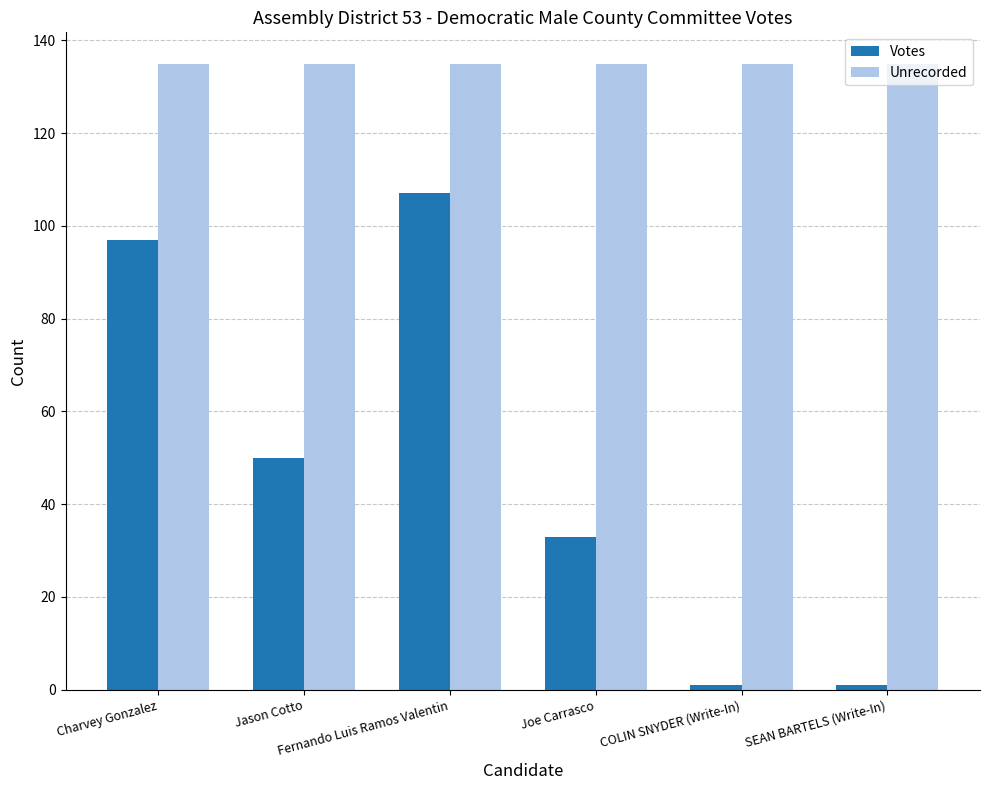

How many bars are there in total?

12